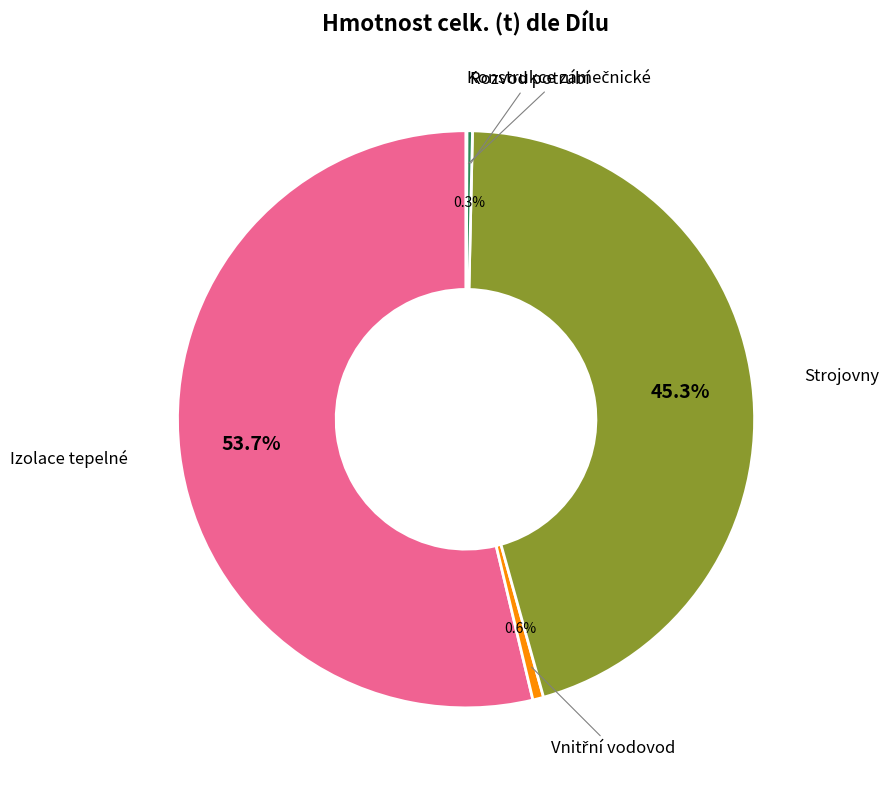

Does any single category account for the majority?

Yes